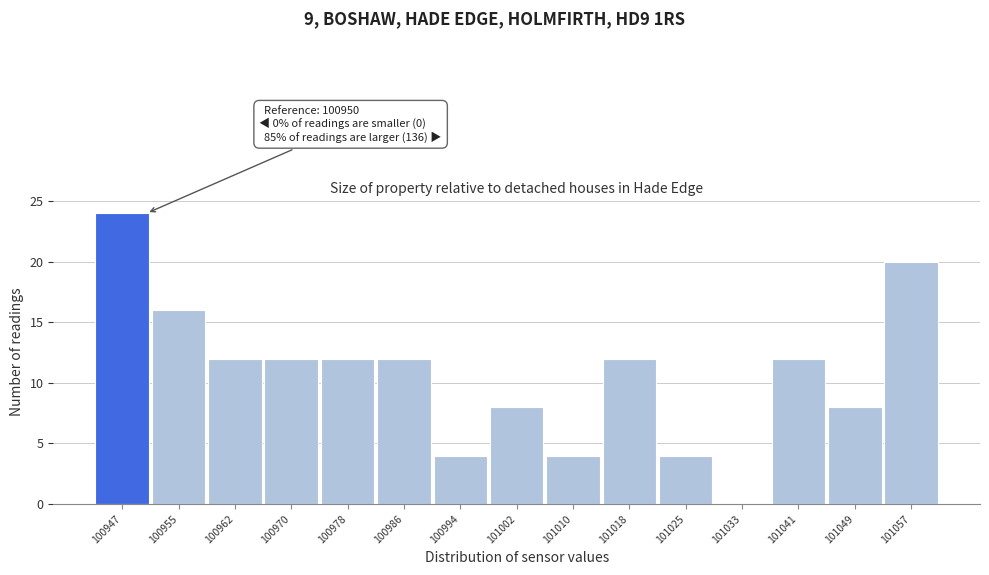

Reading left to right, extract all data points from this chart.

100947=24	100955=16	100962=12	100970=12	100978=12	100986=12	100994=4	101002=8	101010=4	101018=12	101025=4	101033=0	101041=12	101049=8	101057=20